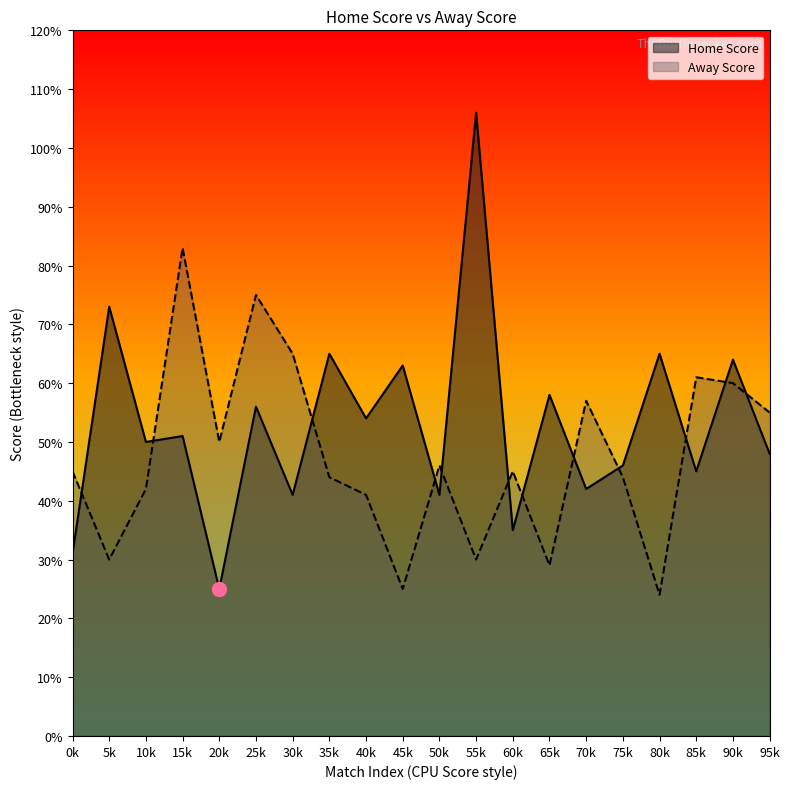

How many interior local peaks does the Home Score series have?

9